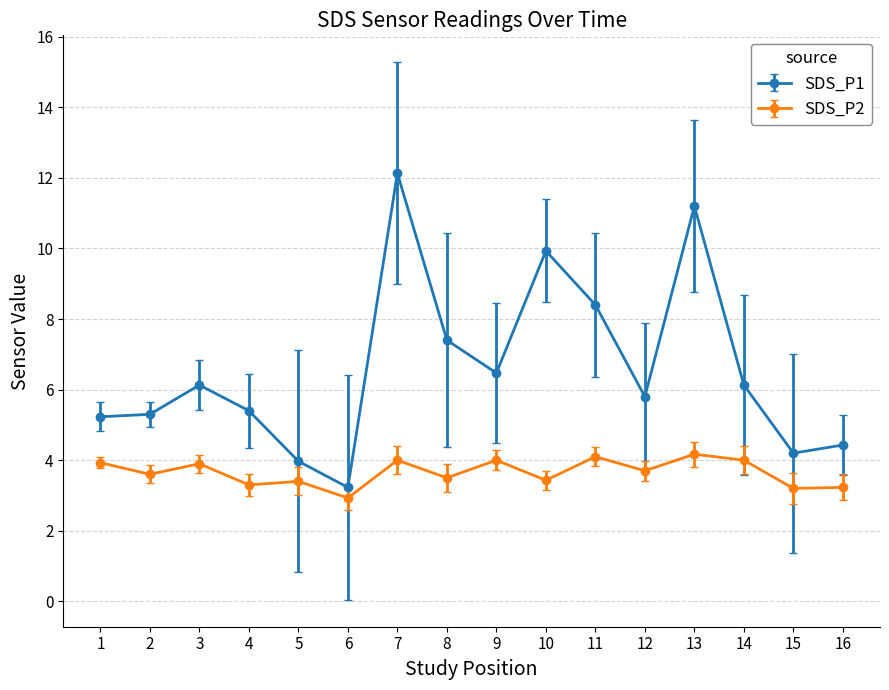

How many lines are shown in the chart?

2